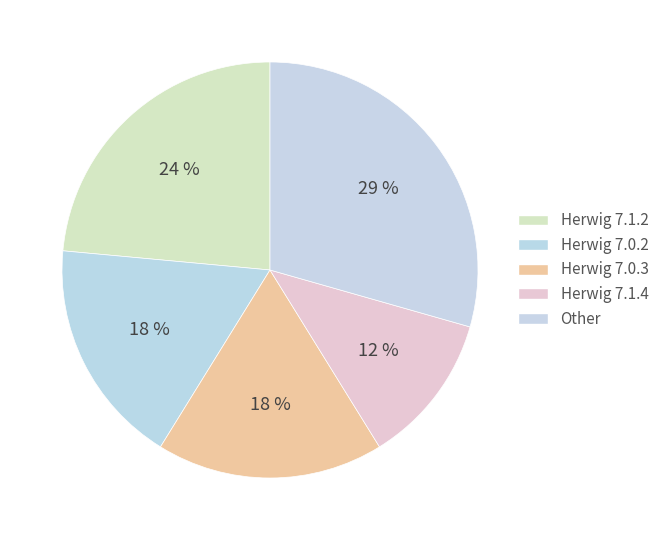

To the nearest percent, what is the difference between the Herwig 7.0.2 and Herwig 7.1.2 slice percentages?

6%